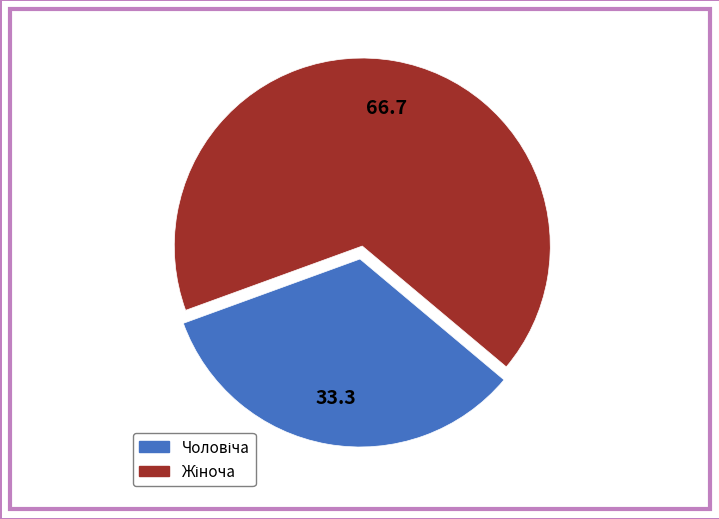

Is there a majority slice in this chart?

Yes